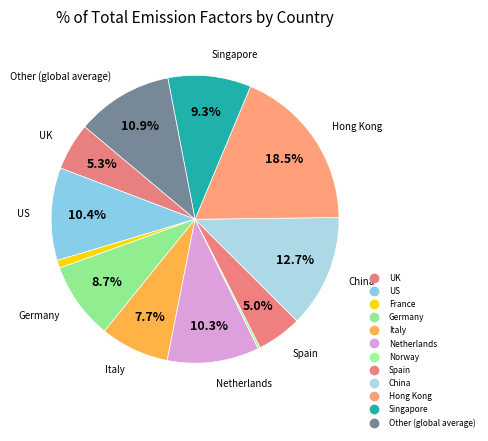

Do Singapore and US together represent more than half of the pie?

No